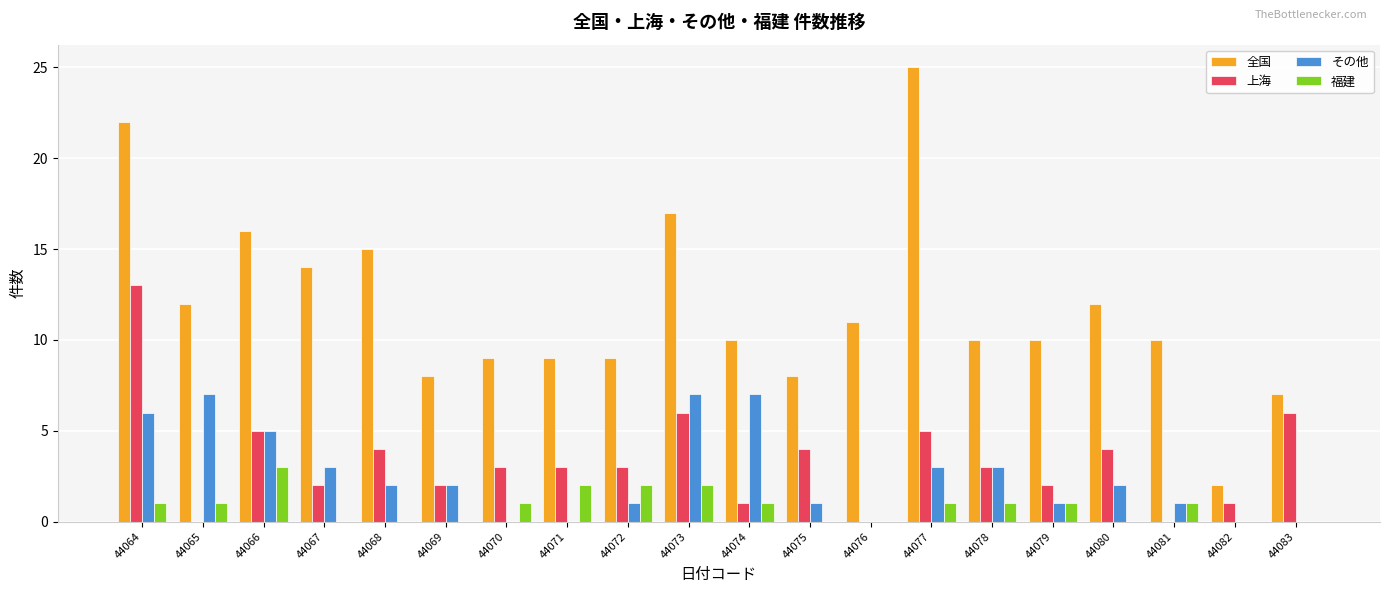

Is it true that 上海 equals 1 at 44074?

True